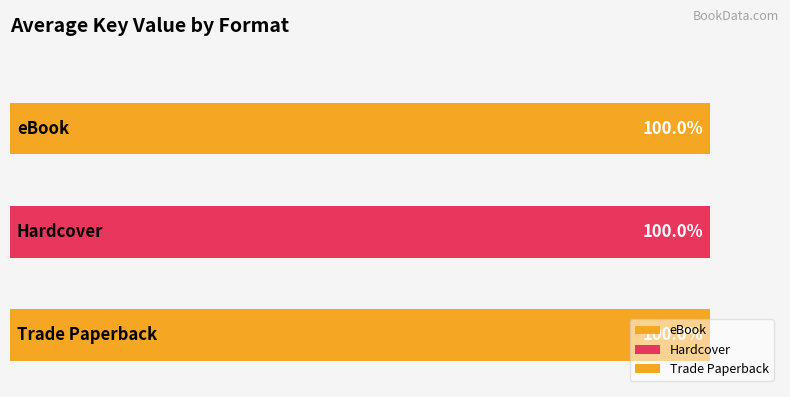

What are all the series names shown in the legend?

eBook, Hardcover, Trade Paperback